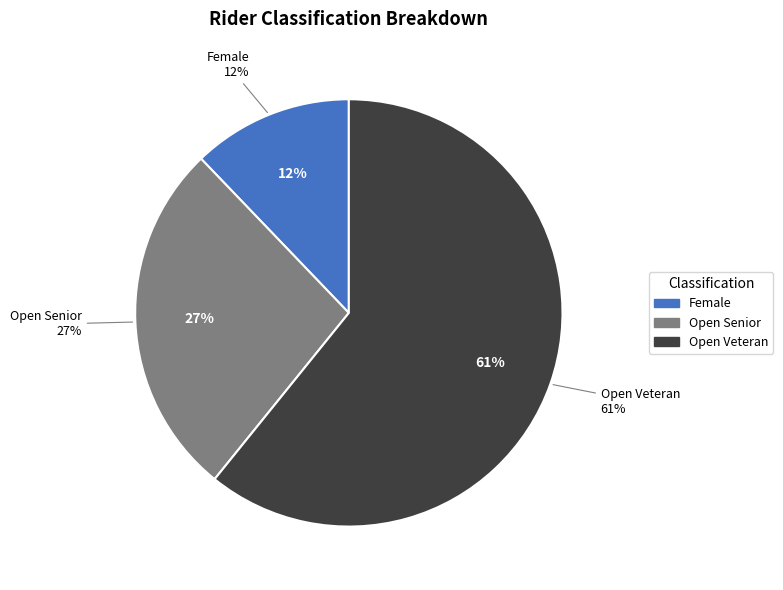

How many slices are in this pie chart?

3